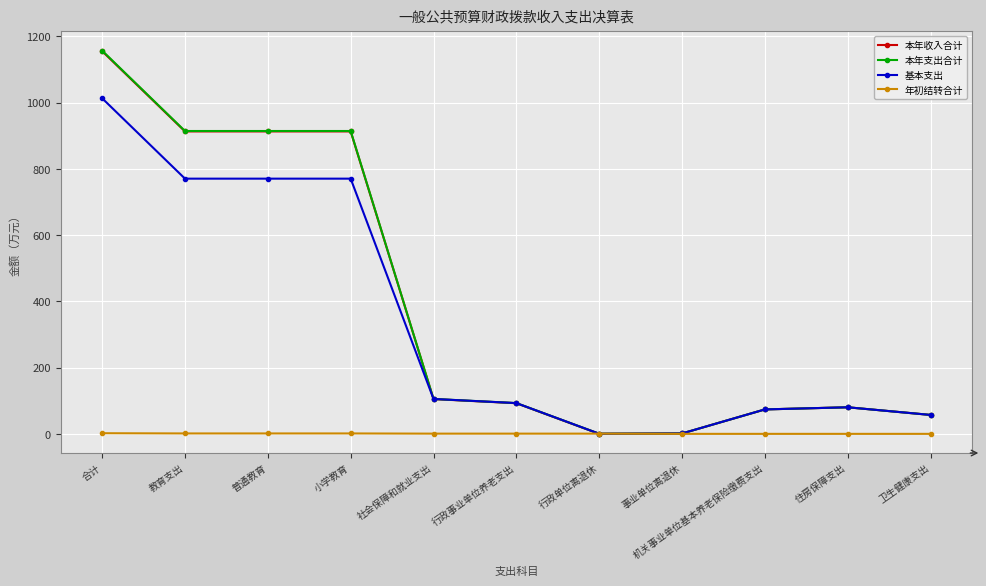

Which category has the highest value across all series?

合计